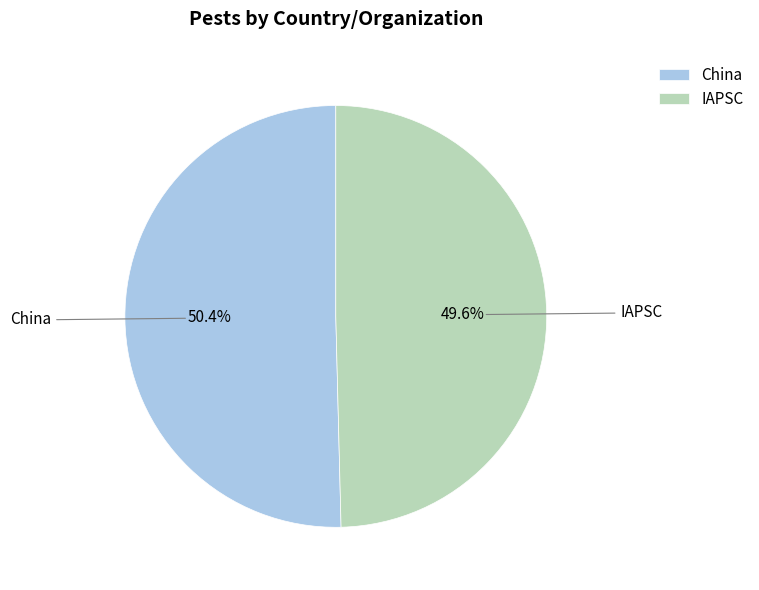

What is the largest slice in the pie chart?

China